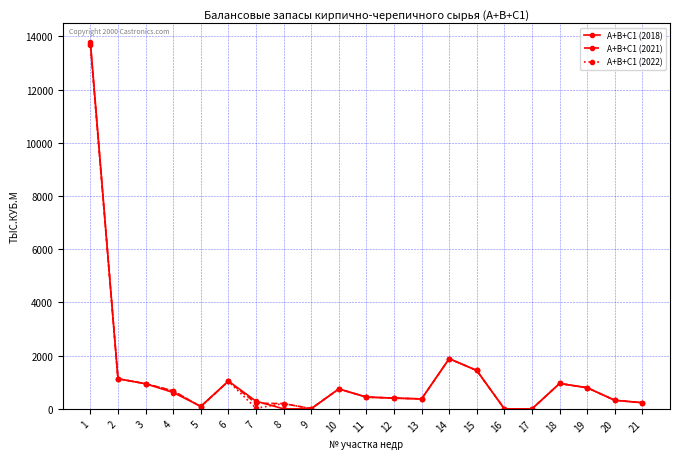

Rank the series by their average value, from highest to lowest.

А+В+С1 (2021), А+В+С1 (2018), А+В+С1 (2022)